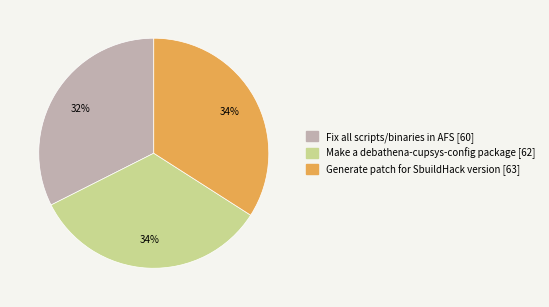

What is the smallest slice in the pie chart?

Fix all scripts/binaries in AFS